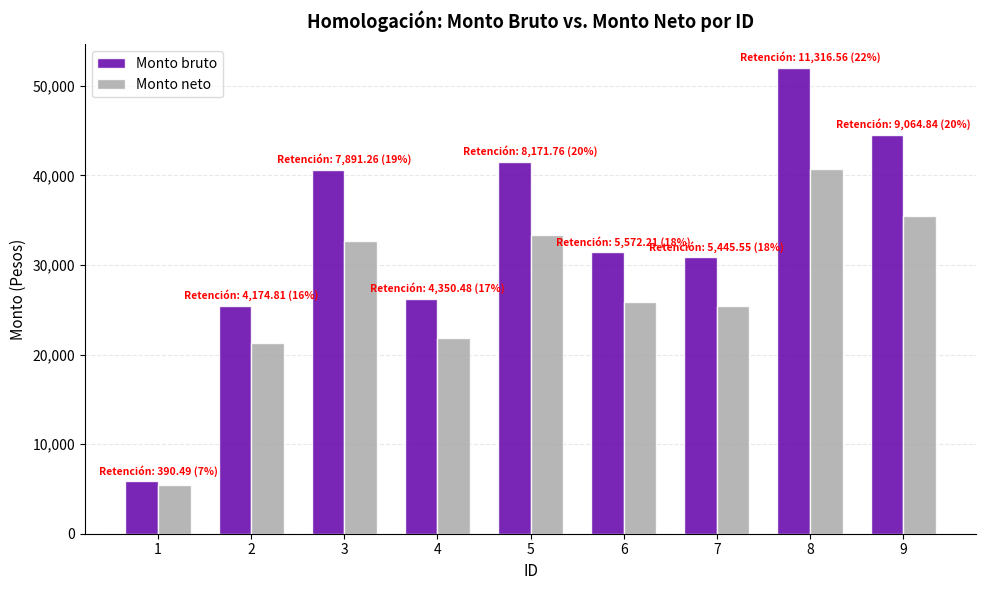

List the labels in order of Monto bruto value, largest first.

8, 9, 5, 3, 6, 7, 4, 2, 1